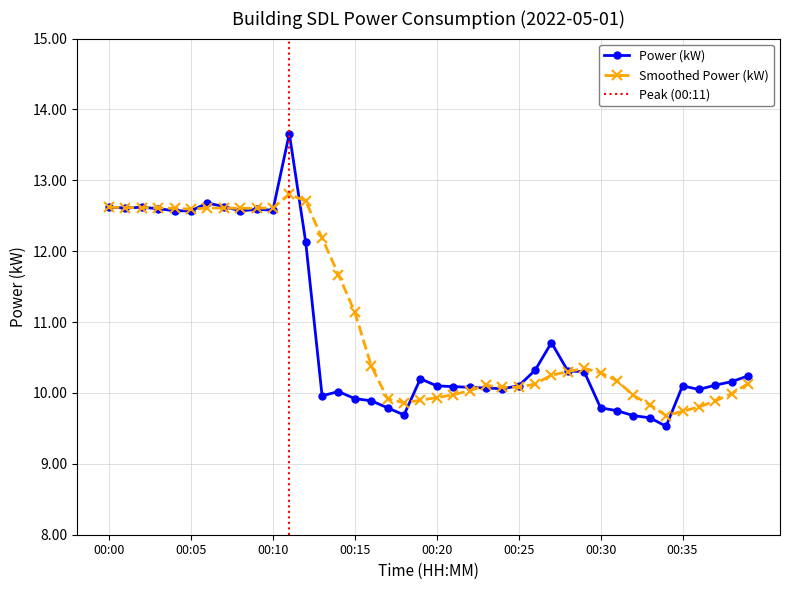

Is this an area chart (filled region under the line)?

No